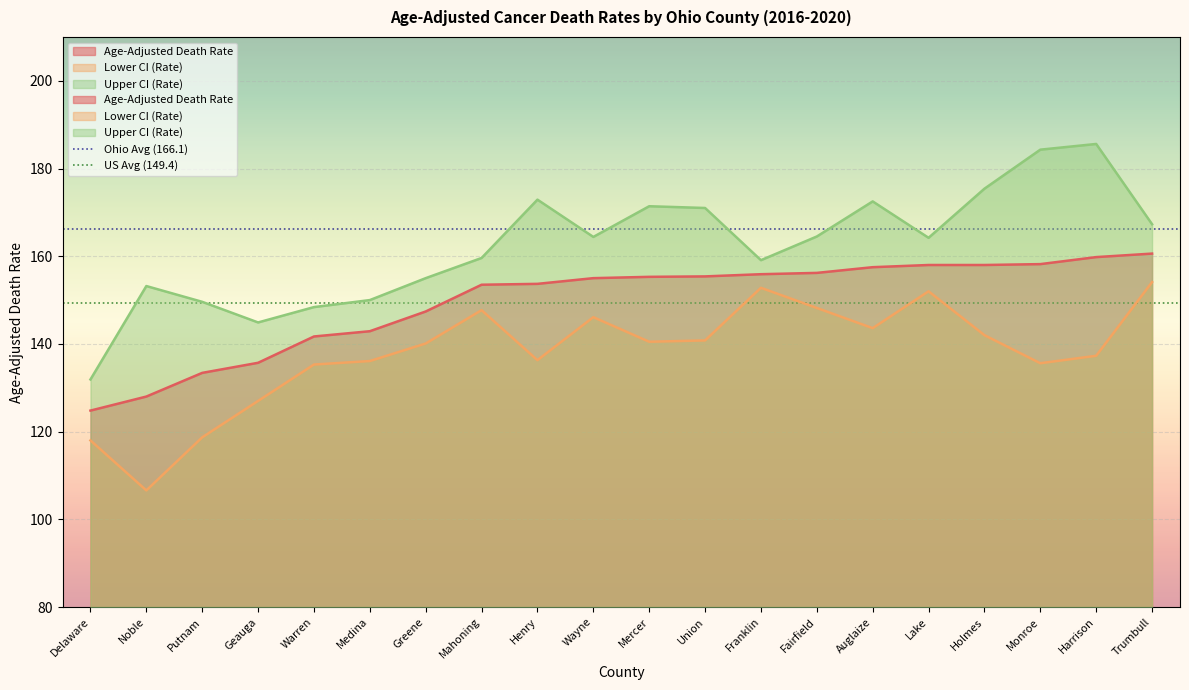

Which series has the largest total across all categories?

Ohio Avg (166.1)